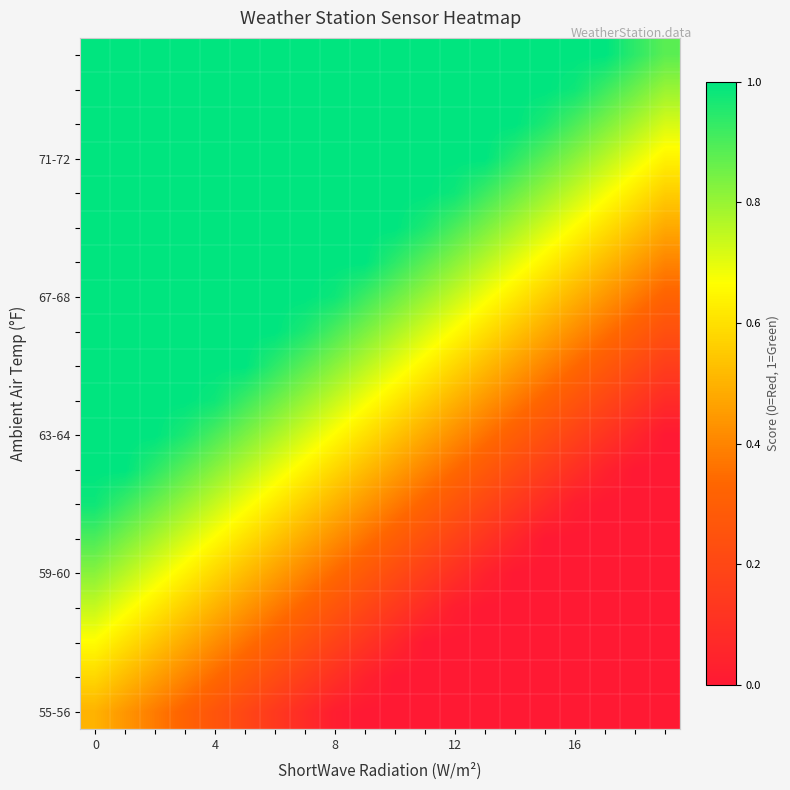

How many data points does each series have?

20